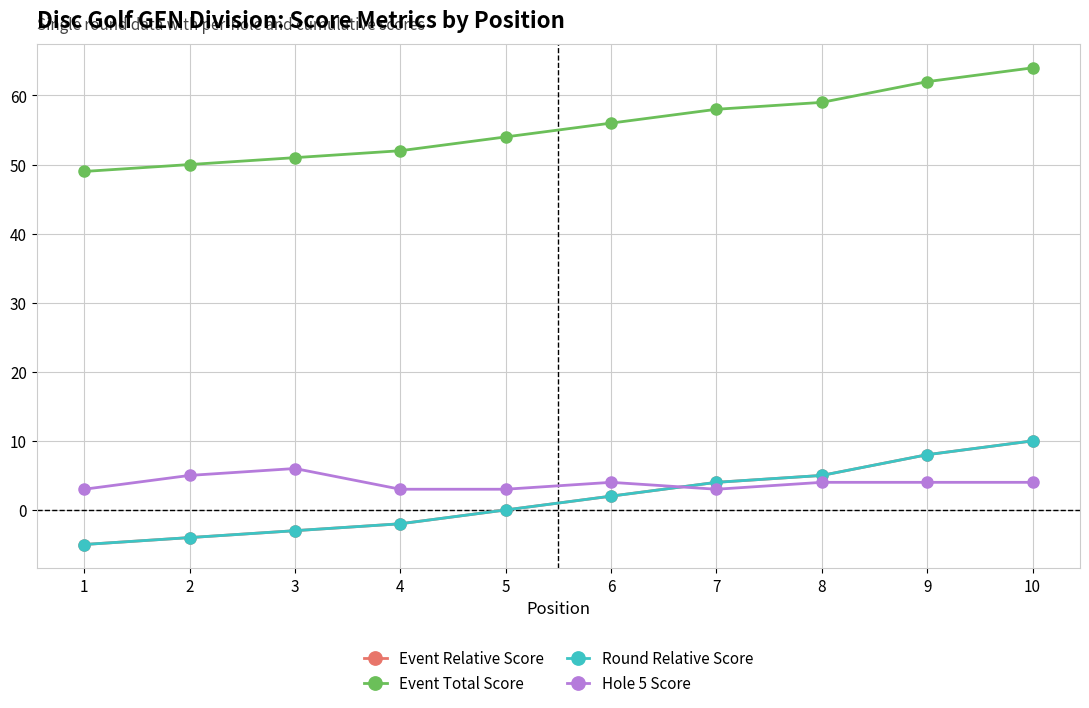

Is this an area chart (filled region under the line)?

No